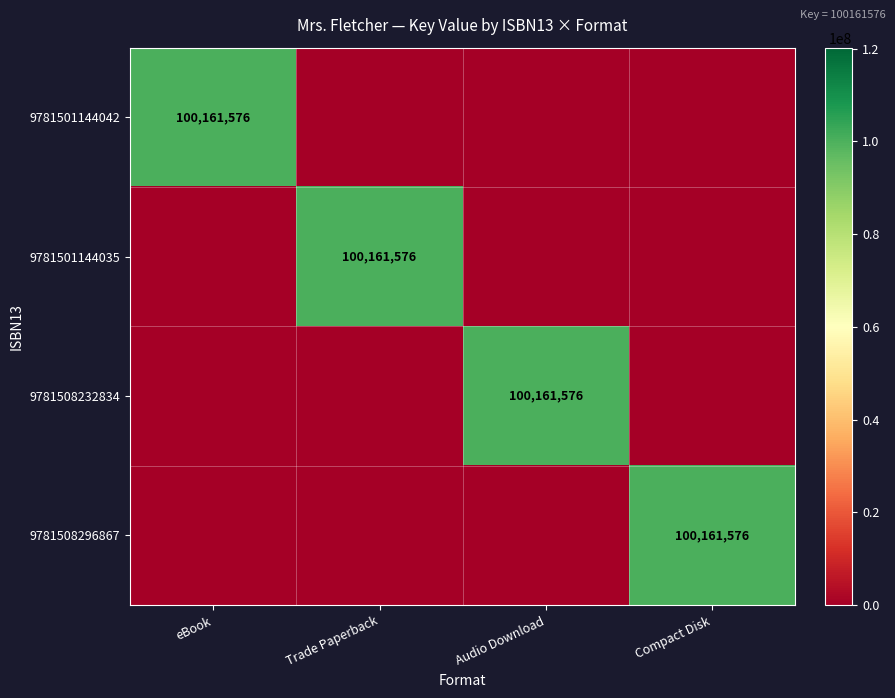

Between Compact Disk and Trade Paperback, which is larger?

Compact Disk